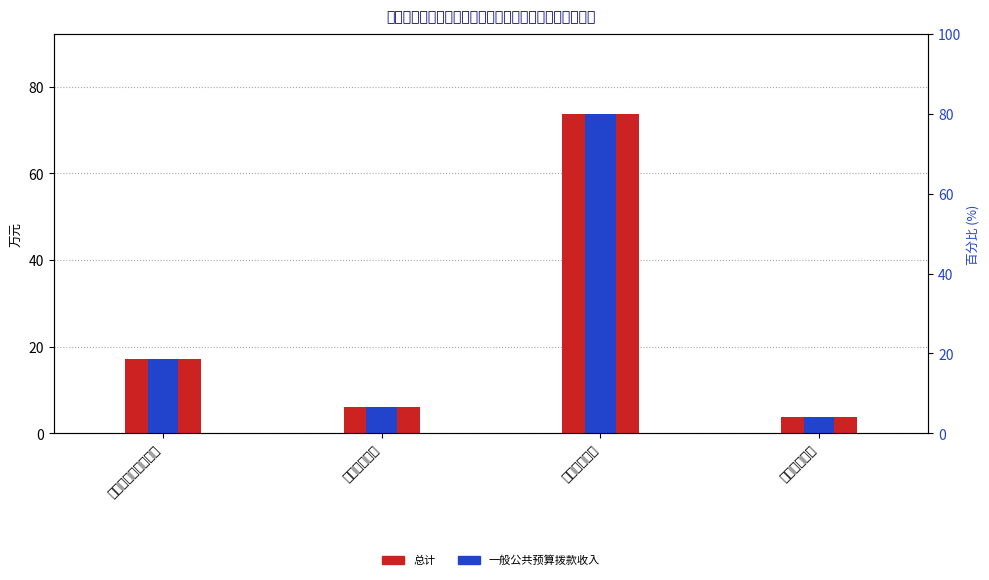

The value of 总计 at 社会保障和就业支出 is 23.1. True or false?

False